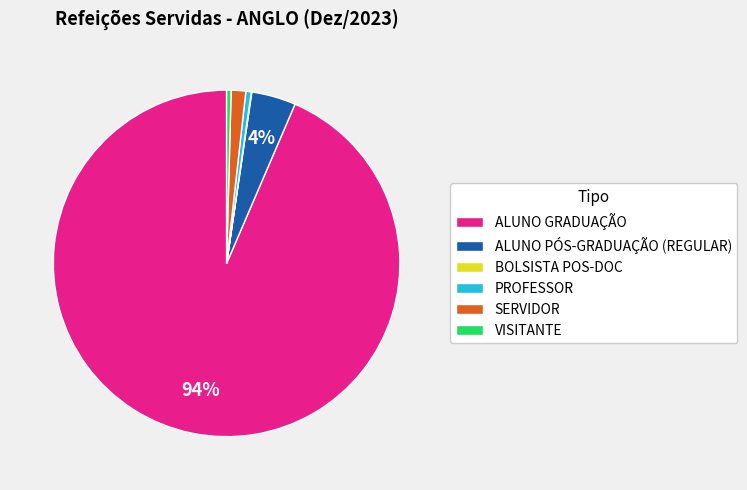

Which category has the biggest portion of the pie?

ALUNO GRADUAÇÃO